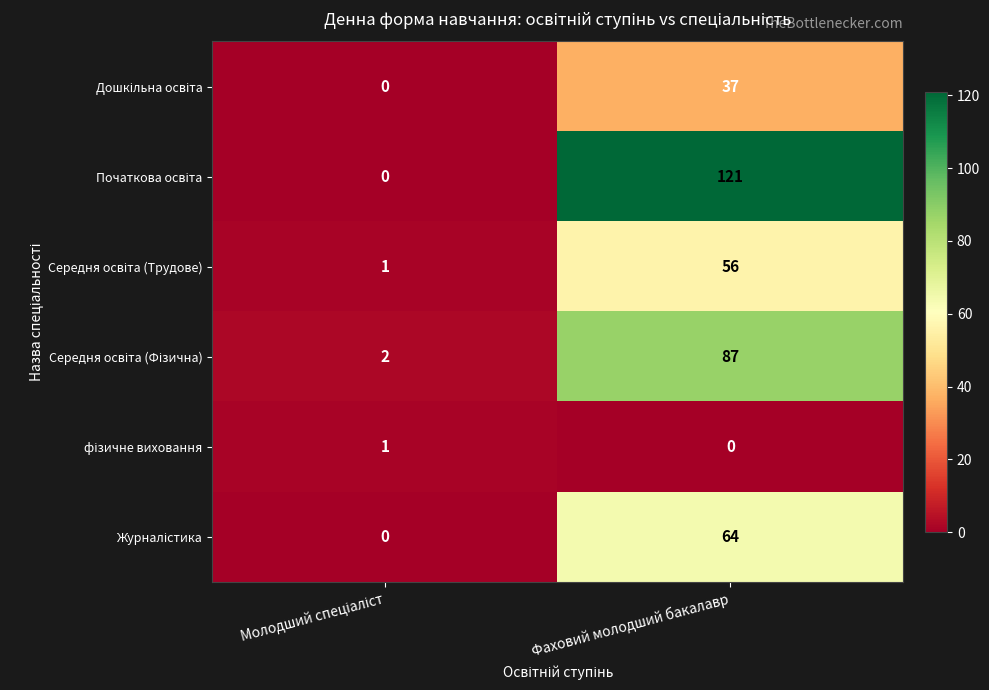

Count the number of data series in this chart.

6